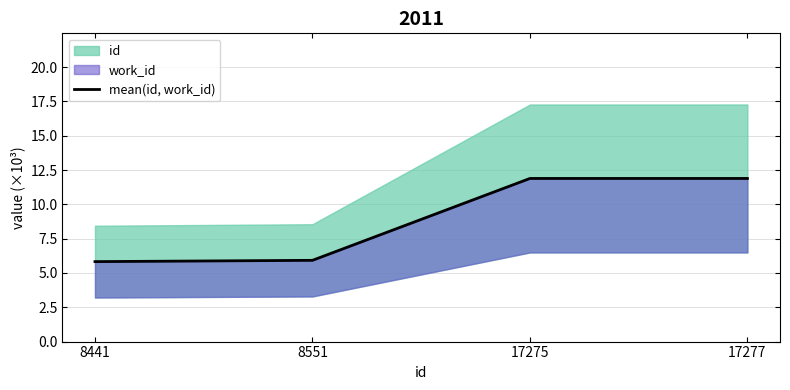

Which has a higher value, 17277 or 8551?

17277